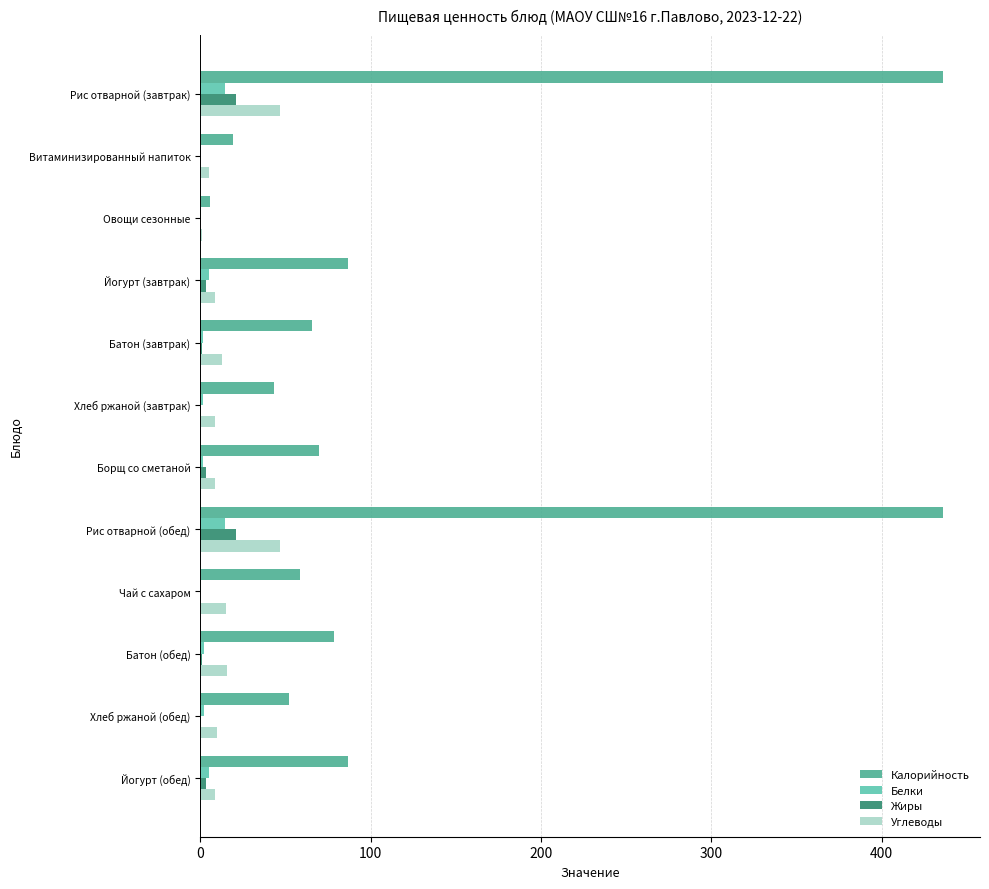

What is the maximum value for Калорийность?

435.9